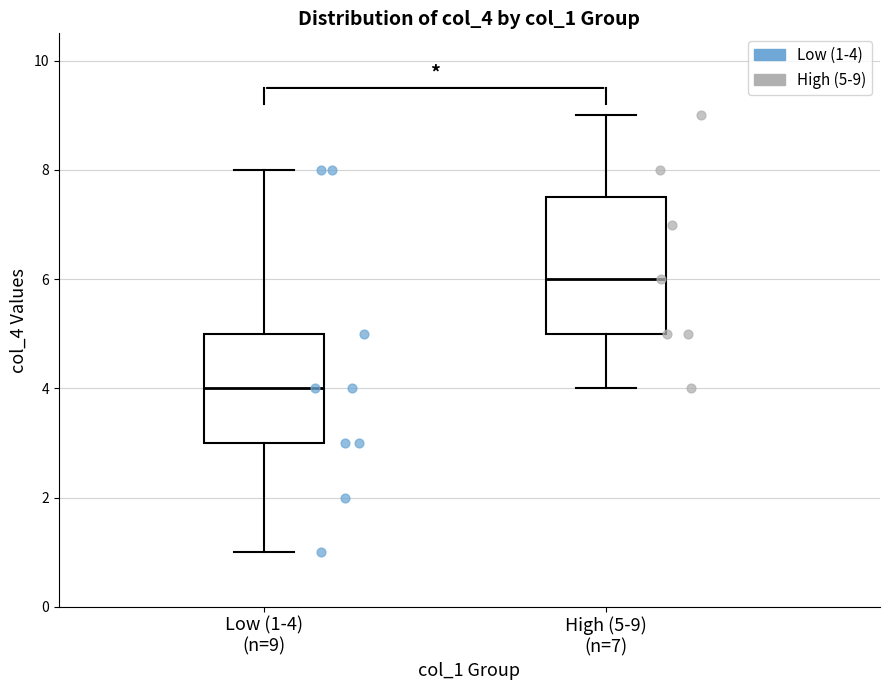

Reading left to right, read every box against the y-axis: the position of its median line, the range the box covers, and the ends of its whiskers. The values are not printed on the chart, so give them approximately, as read against the axis.

Low (1-4) (n=9): median 4.0, box 3.0 to 5.0, whiskers 1.0 to 8.0
High (5-9) (n=7): median 6.0, box 5.0 to 7.6, whiskers 4.0 to 9.0